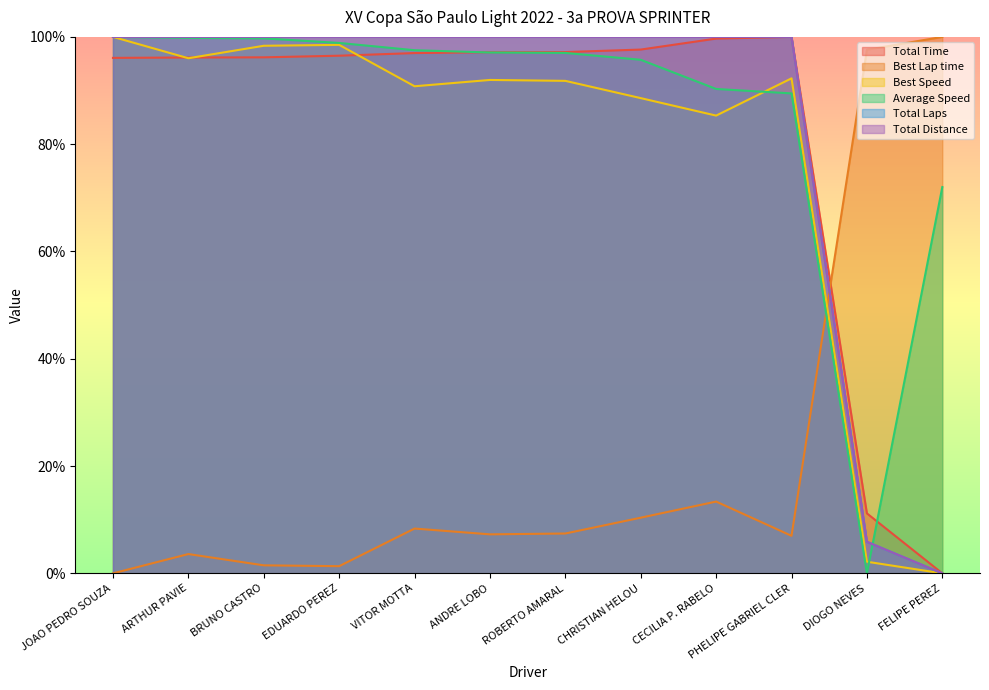

Rank the series by their maximum value, from highest to lowest.

Total Time, Average Speed, Total Distance, Total Laps, Best Speed, Best Lap time